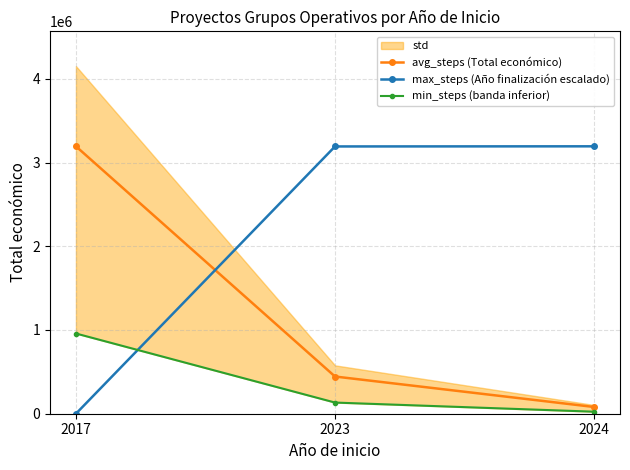

Does the chart have visible grid lines?

Yes